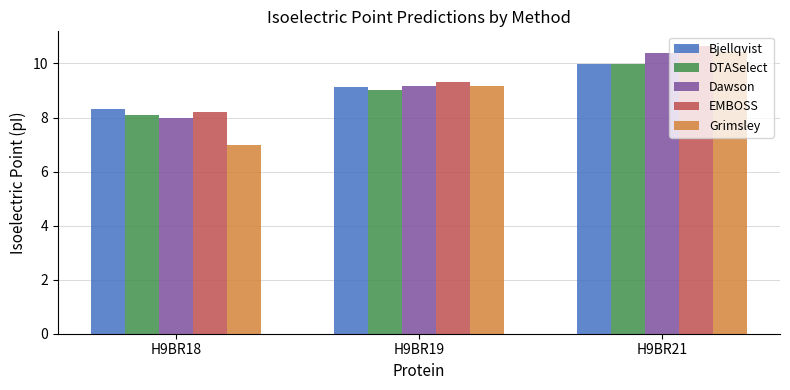

Count the number of categories in the chart.

3